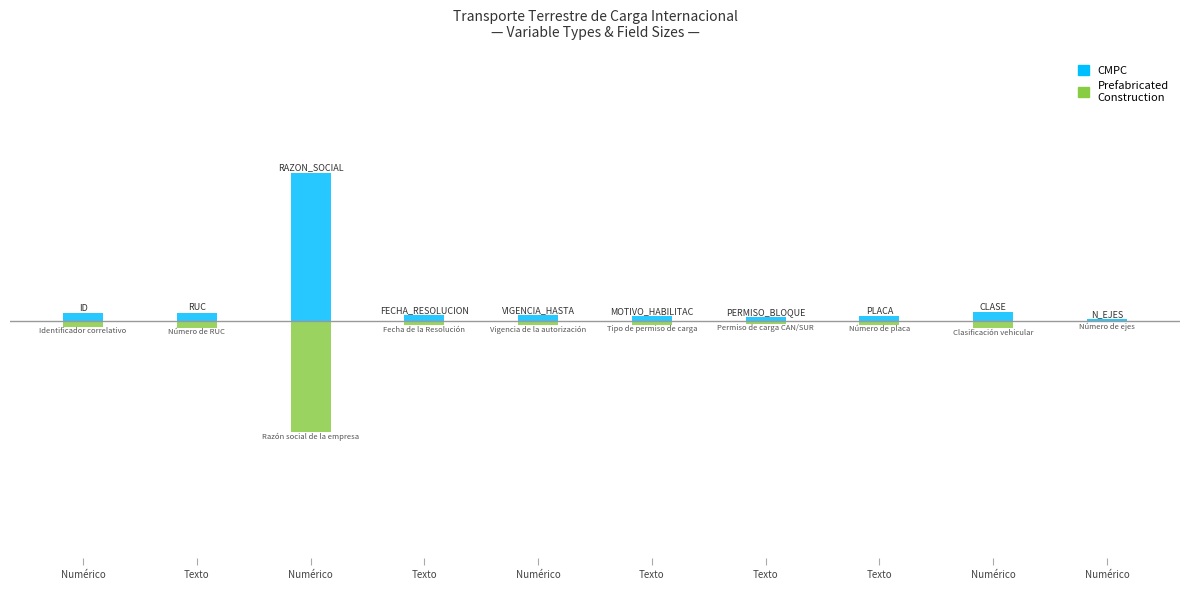

What is the label of the 3rd bar from the right?

Texto